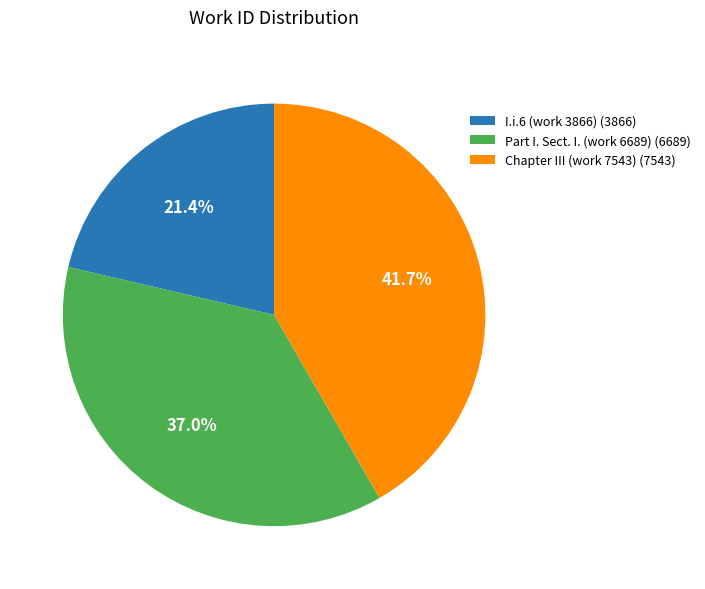

Is Part I. Sect. I. (work 6689) the majority of the pie?

No